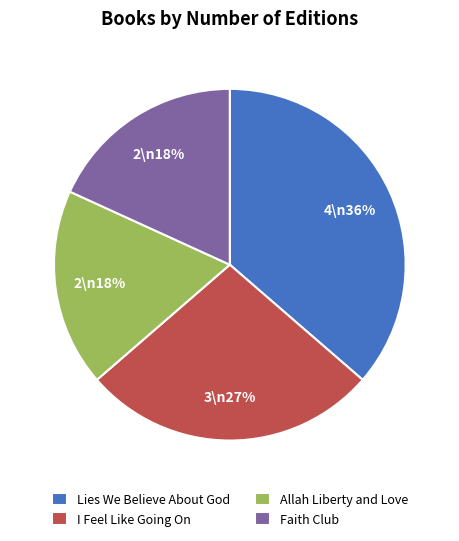

Which category has the biggest portion of the pie?

Lies We Believe About God